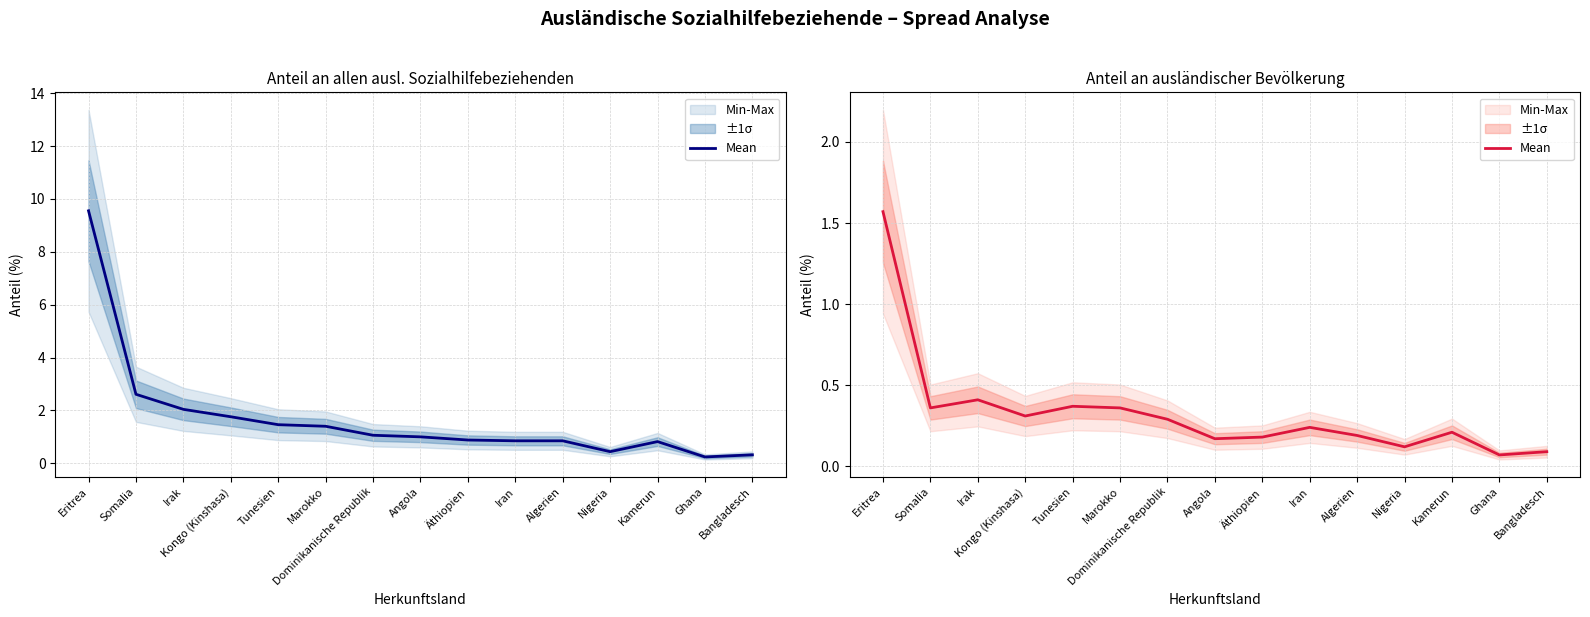

What is the label of the 6th point from the left?

Marokko